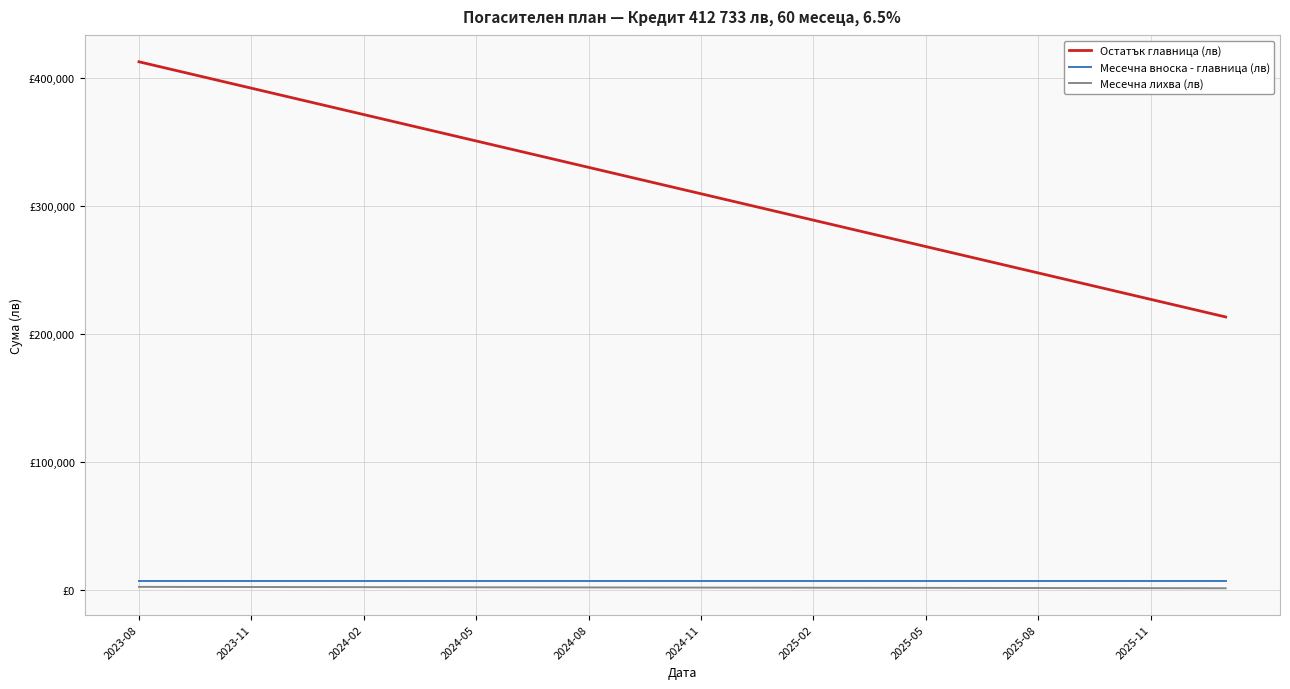

At which label does Месечна лихва (лв) reach its minimum?

29